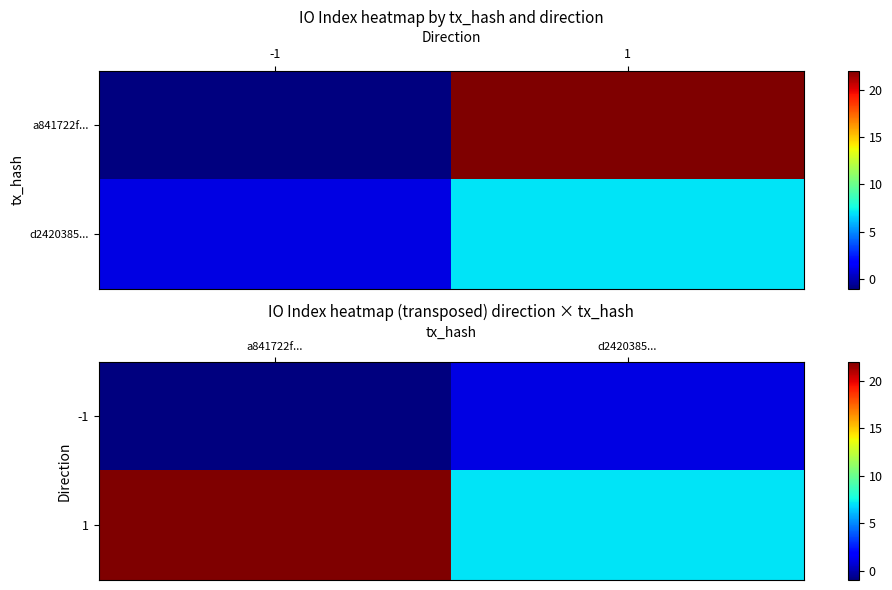

Read the -1 value at a841722f....

-1